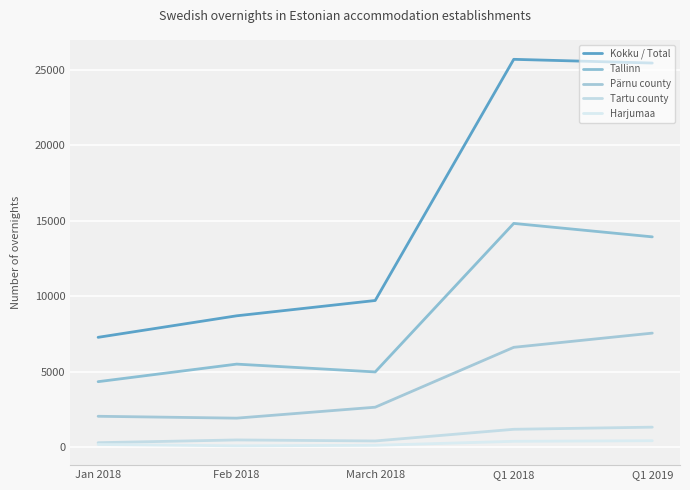

True or false: Tartu county and Tallinn intersect in this chart.

False